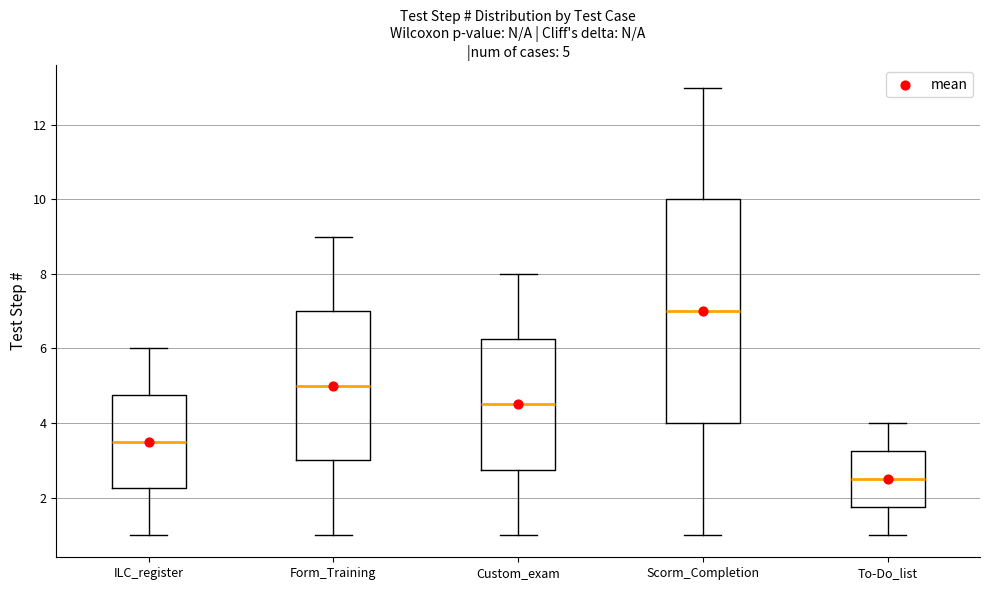

Which box has the highest median line?

Scorm_Completion